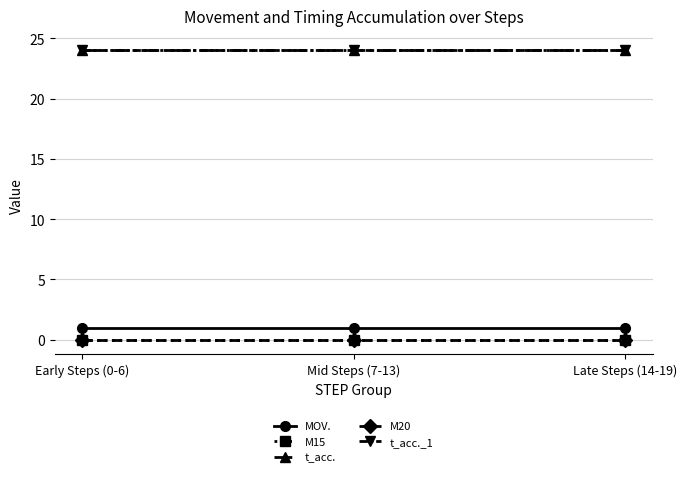

Does the chart have visible grid lines?

Yes